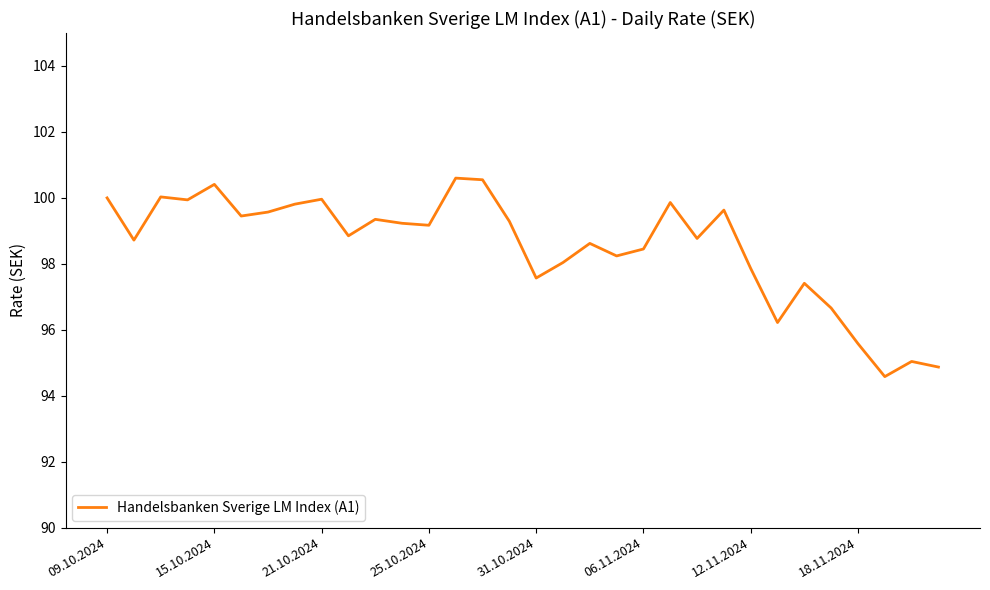

What is the difference between the maximum and minimum values?

6.0